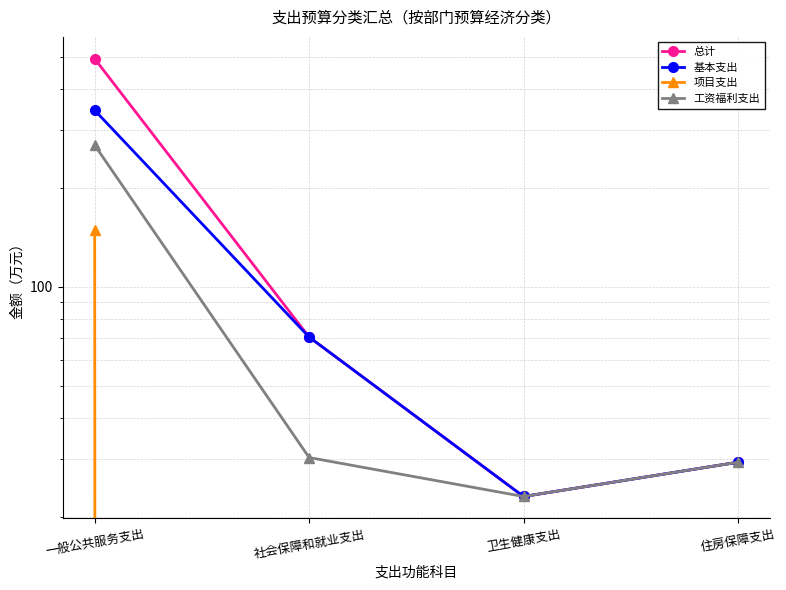

Reading left to right, extract all data points from this chart.

总计: 一般公共服务支出=492.8	社会保障和就业支出=70.4	卫生健康支出=23.1	住房保障支出=29.3
基本支出: 一般公共服务支出=343.8	社会保障和就业支出=70.4	卫生健康支出=23.1	住房保障支出=29.3
项目支出: 一般公共服务支出=149.0	社会保障和就业支出=0.0	卫生健康支出=0.0	住房保障支出=0.0
工资福利支出: 一般公共服务支出=269.3	社会保障和就业支出=30.3	卫生健康支出=23.1	住房保障支出=29.3